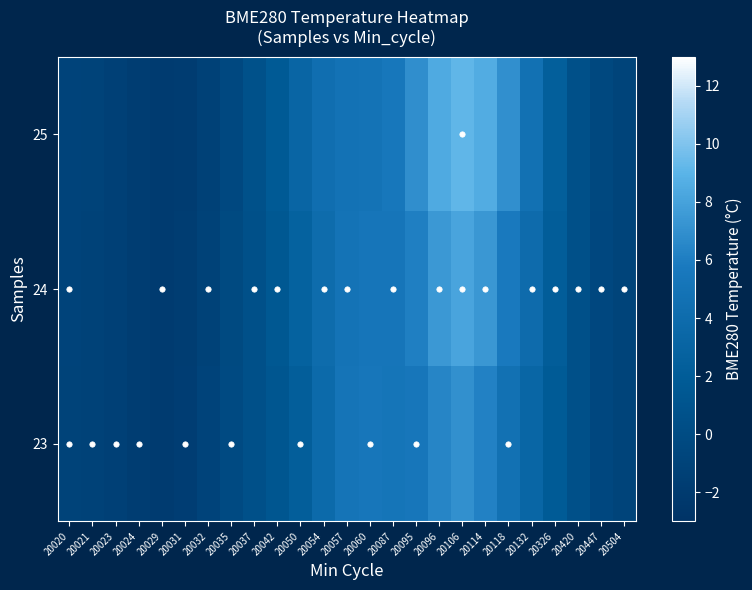

At how many categories does at least one series exceed 3?

11